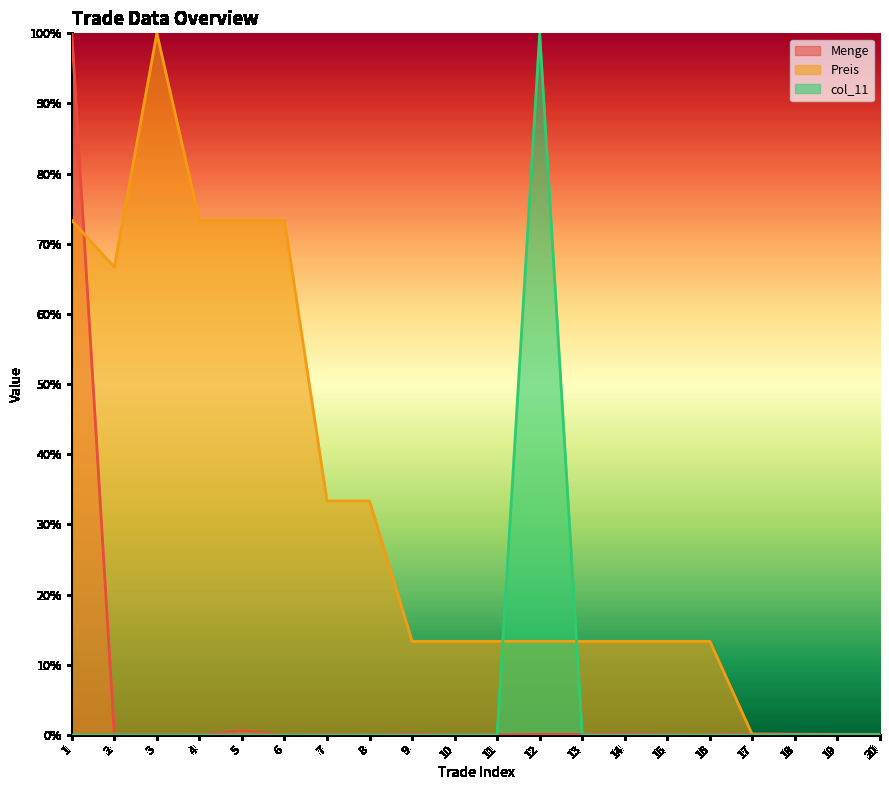

True or false: Preis and col_11 cross at least once.

True